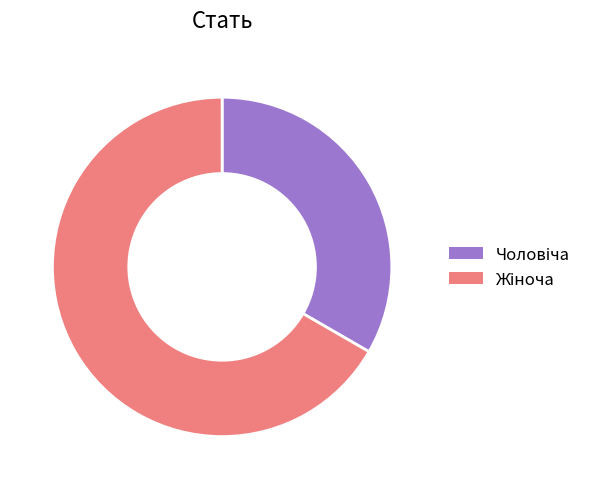

Is there any slice that represents more than half of the pie?

Yes